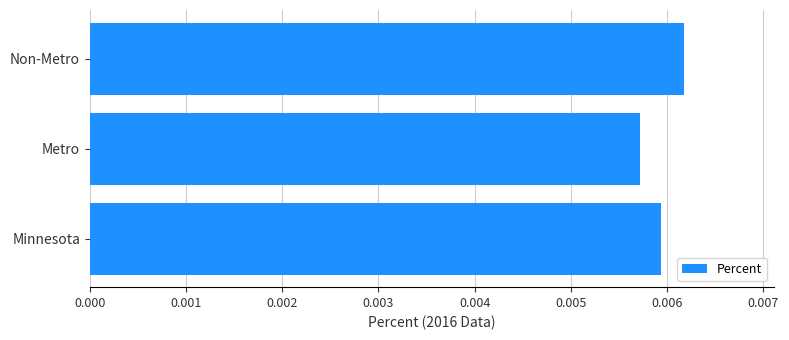

Count the values in the range 0 to 1.

3